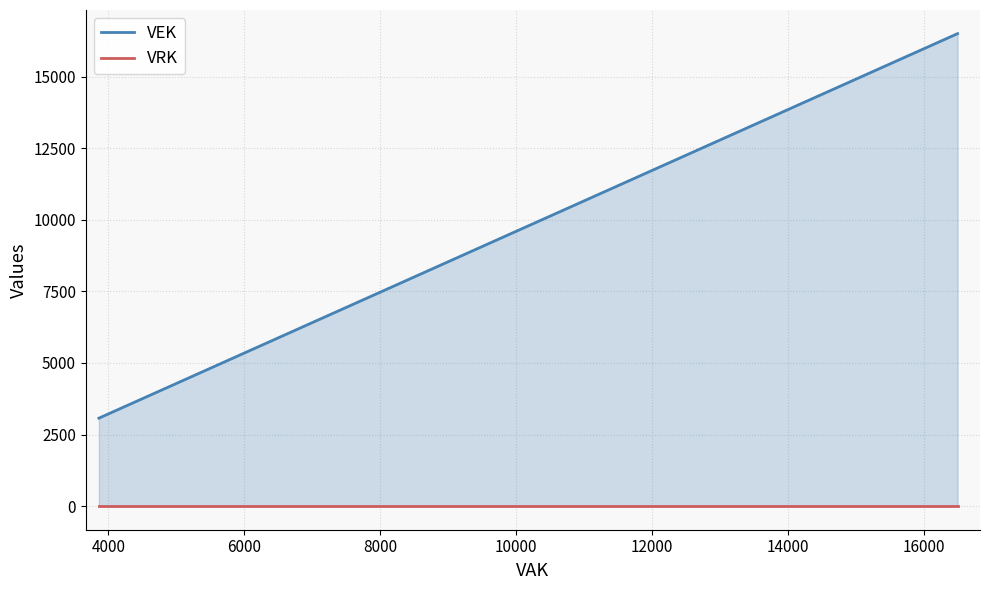

Which series has the largest total across all categories?

VEK